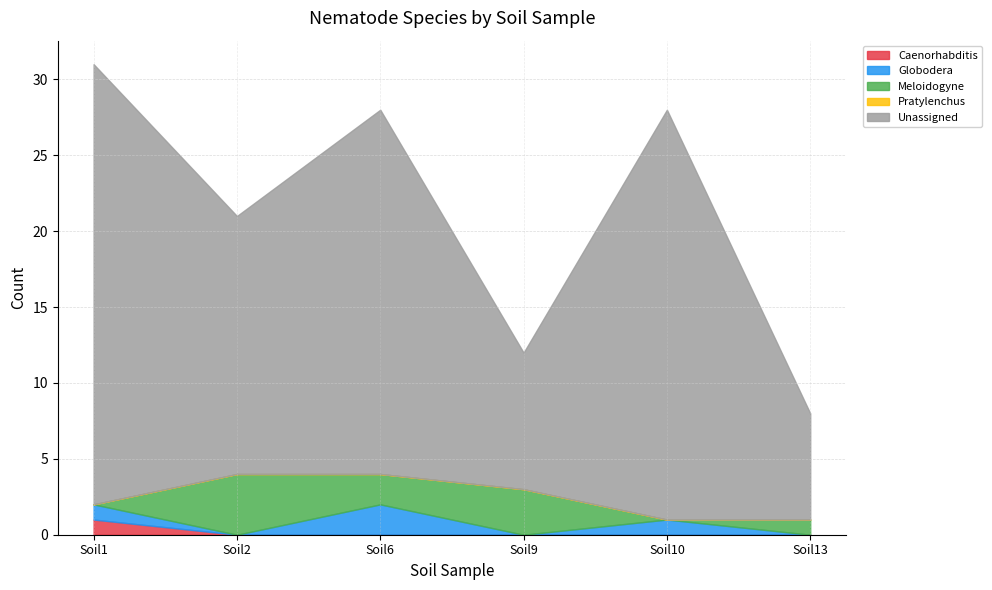

Which series has the largest range (max minus min)?

Unassigned